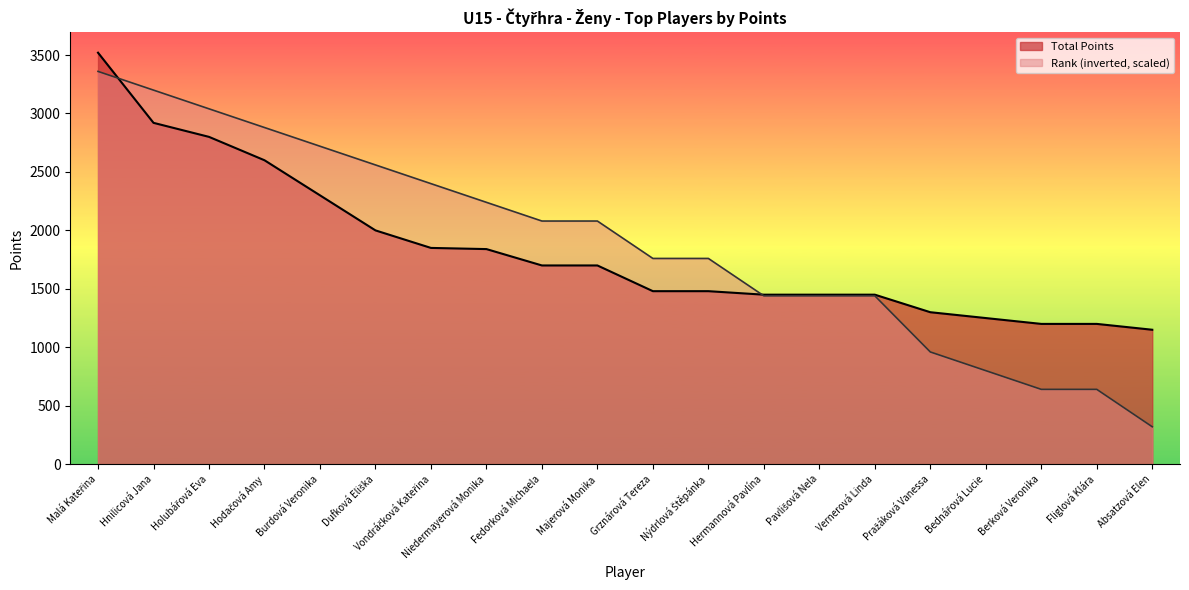

What are all the series names shown in the legend?

Total Points, Rank (inverted, scaled)